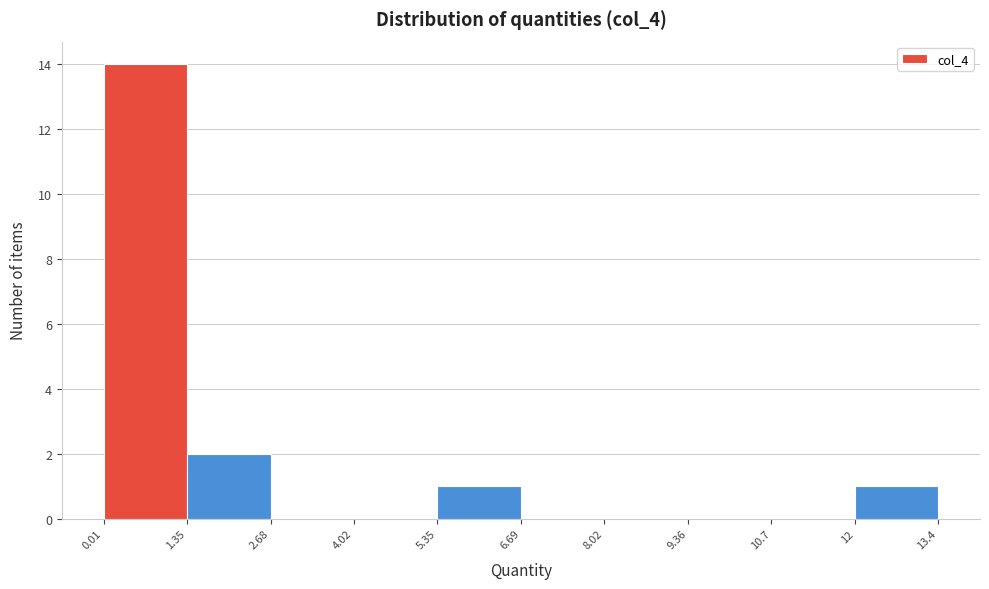

Reading left to right, transcribe this chart: for each bar, give the range it covers on the x-axis and its height. The values are not printed on the chart, so give them approximately, as read against the axis.

0.01 to 1.35: 14
1.35 to 2.68: 2
2.68 to 4.02: 0
4.02 to 5.35: 0
5.35 to 6.69: 1
6.69 to 8.02: 0
8.02 to 9.36: 0
9.36 to 10.7: 0
10.7 to 12: 0
12 to 13.4: 1